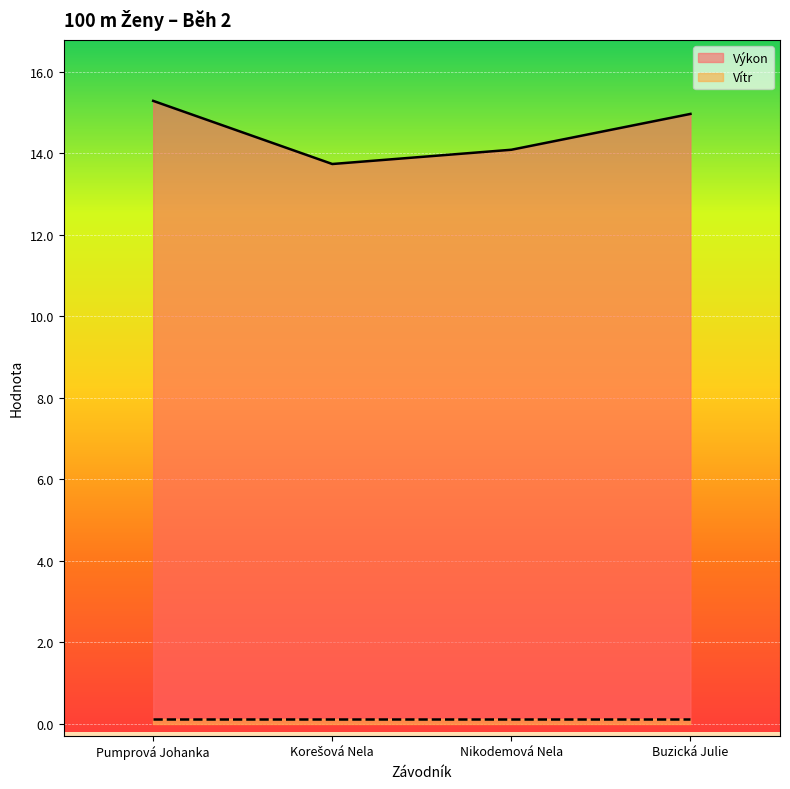

At which category does the data reach its first local valley?

Korešová Nela